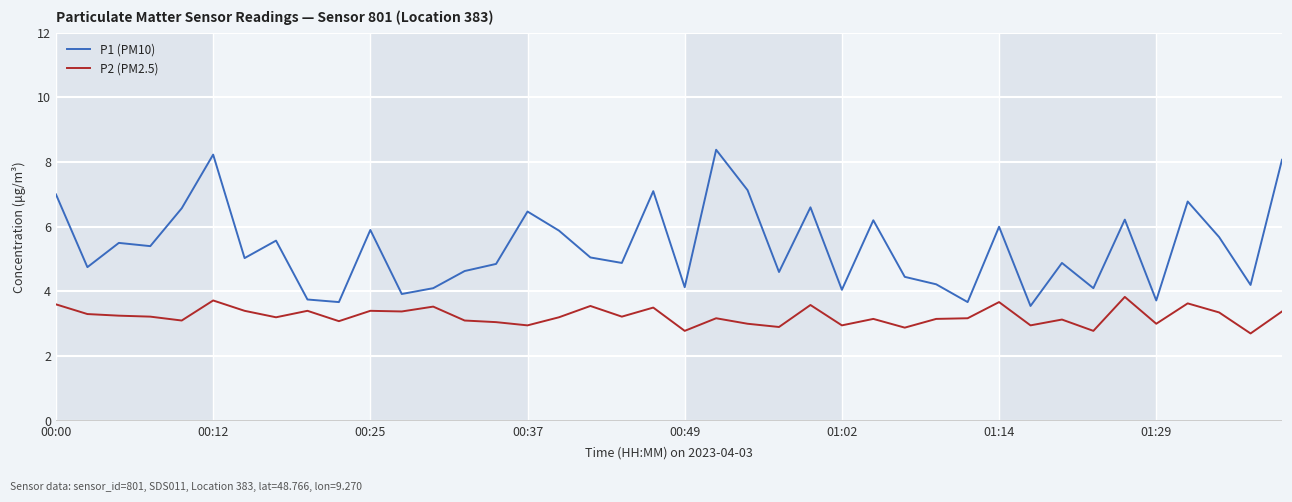

Which series has the largest range (max minus min)?

P1 (PM10)